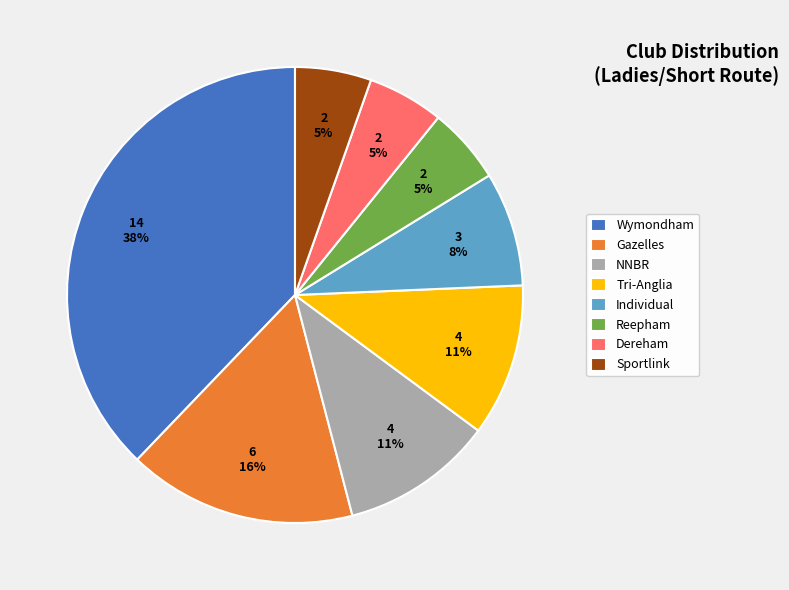

To the nearest percent, what is the average slice percentage?

12%